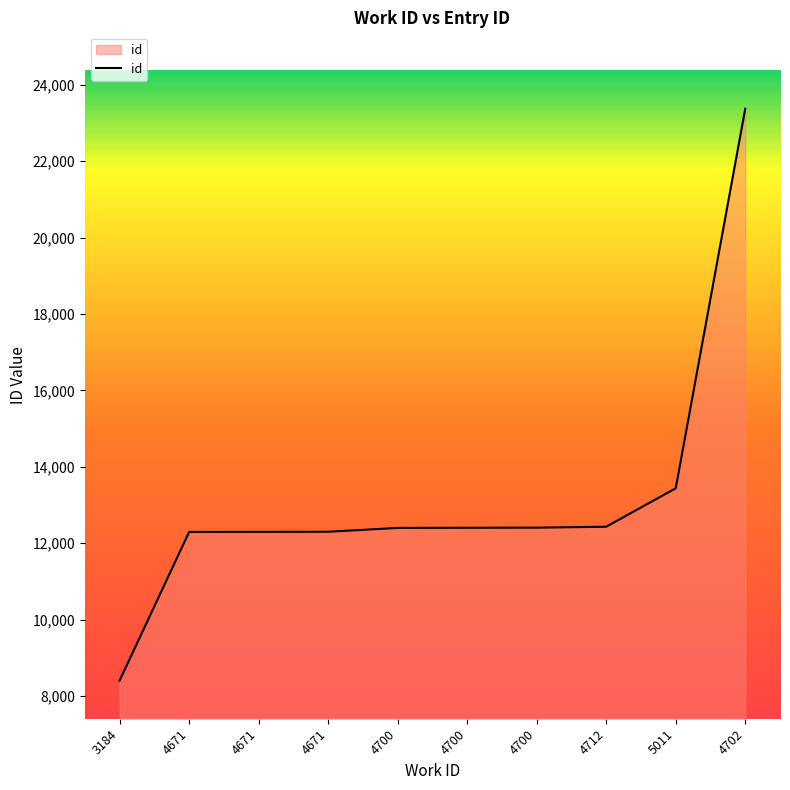

What is the maximum value shown in the chart?

23371